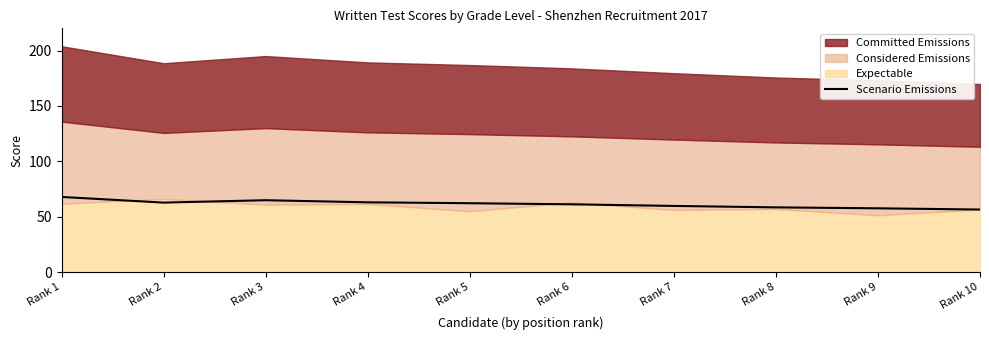

At which category does the data reach its first local peak?

Rank 3